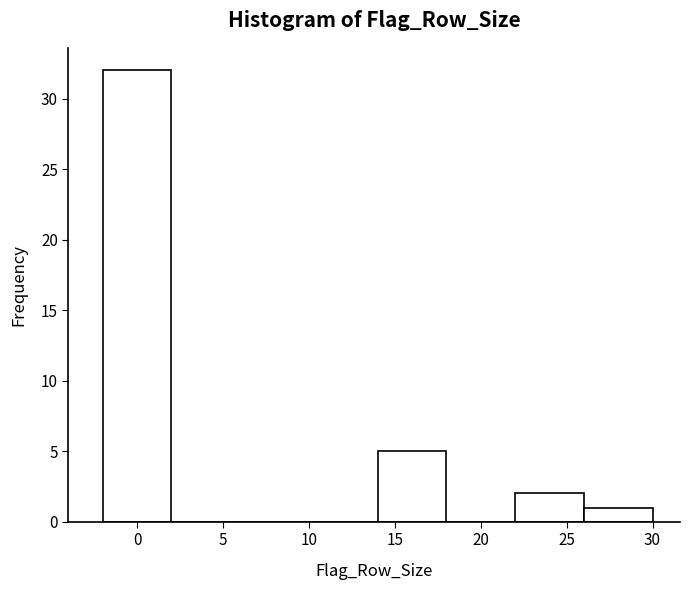

Reading left to right, transcribe this chart: for each bar, give the range it covers on the x-axis and its height. The values are not printed on the chart, so give them approximately, as read against the axis.

-2 to 2: 32
2 to 6: 0
6 to 10: 0
10 to 14: 0
14 to 18: 5
18 to 22: 0
22 to 26: 2
26 to 30: 1